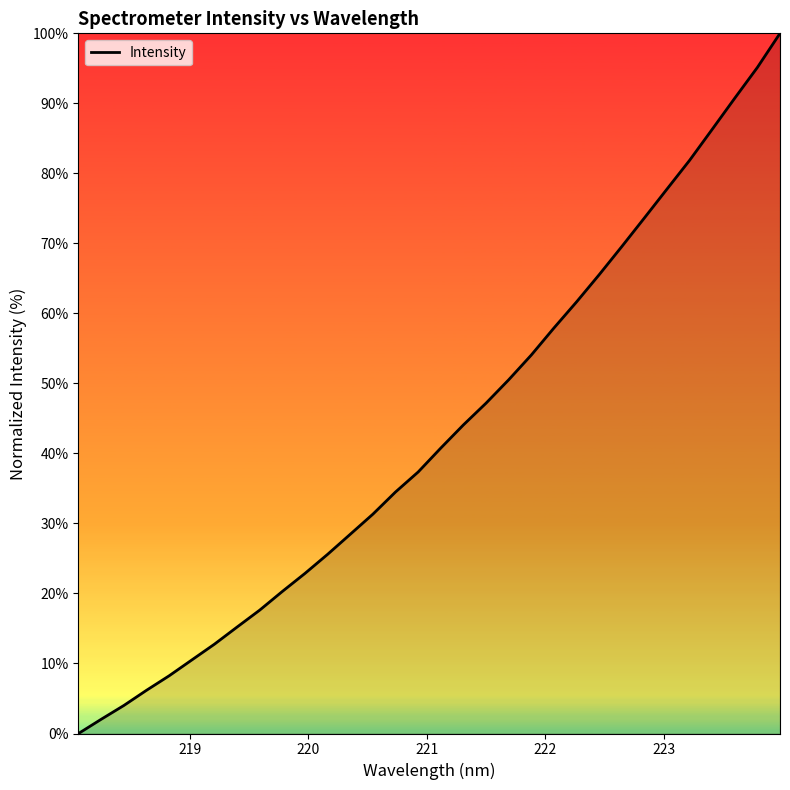

How many lines are shown in the chart?

1